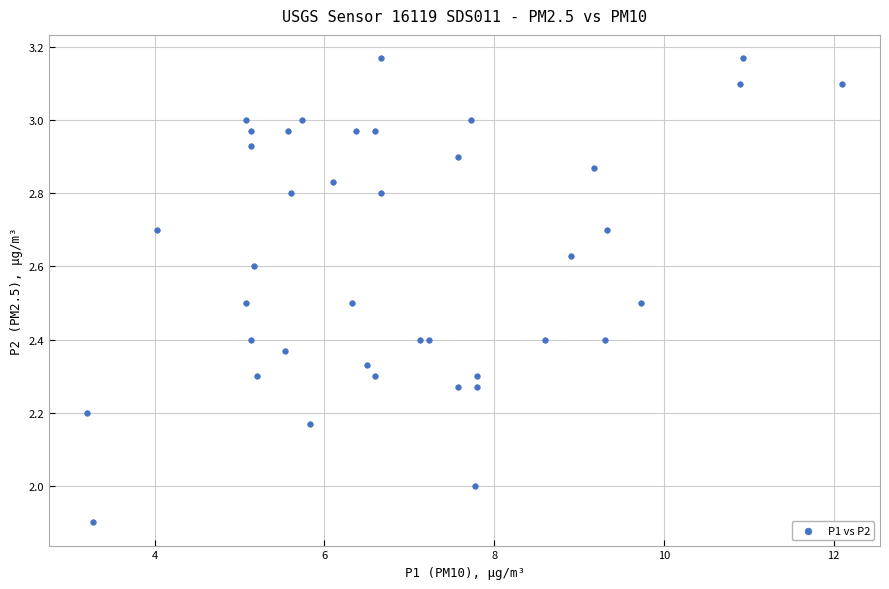

What is the range of X values (max minus min)?

8.9